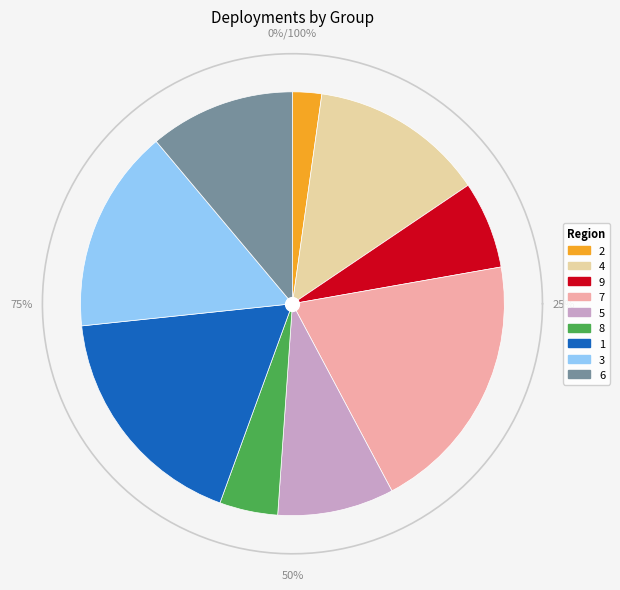

Which slice is the largest?

7